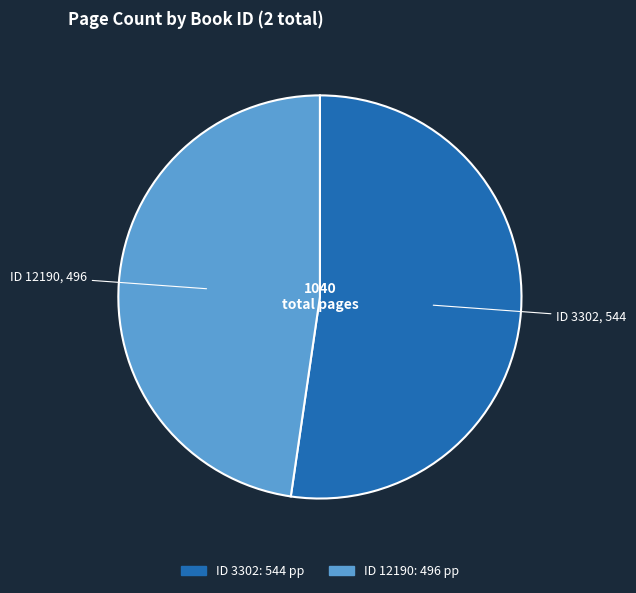

Is there any slice that represents more than half of the pie?

Yes